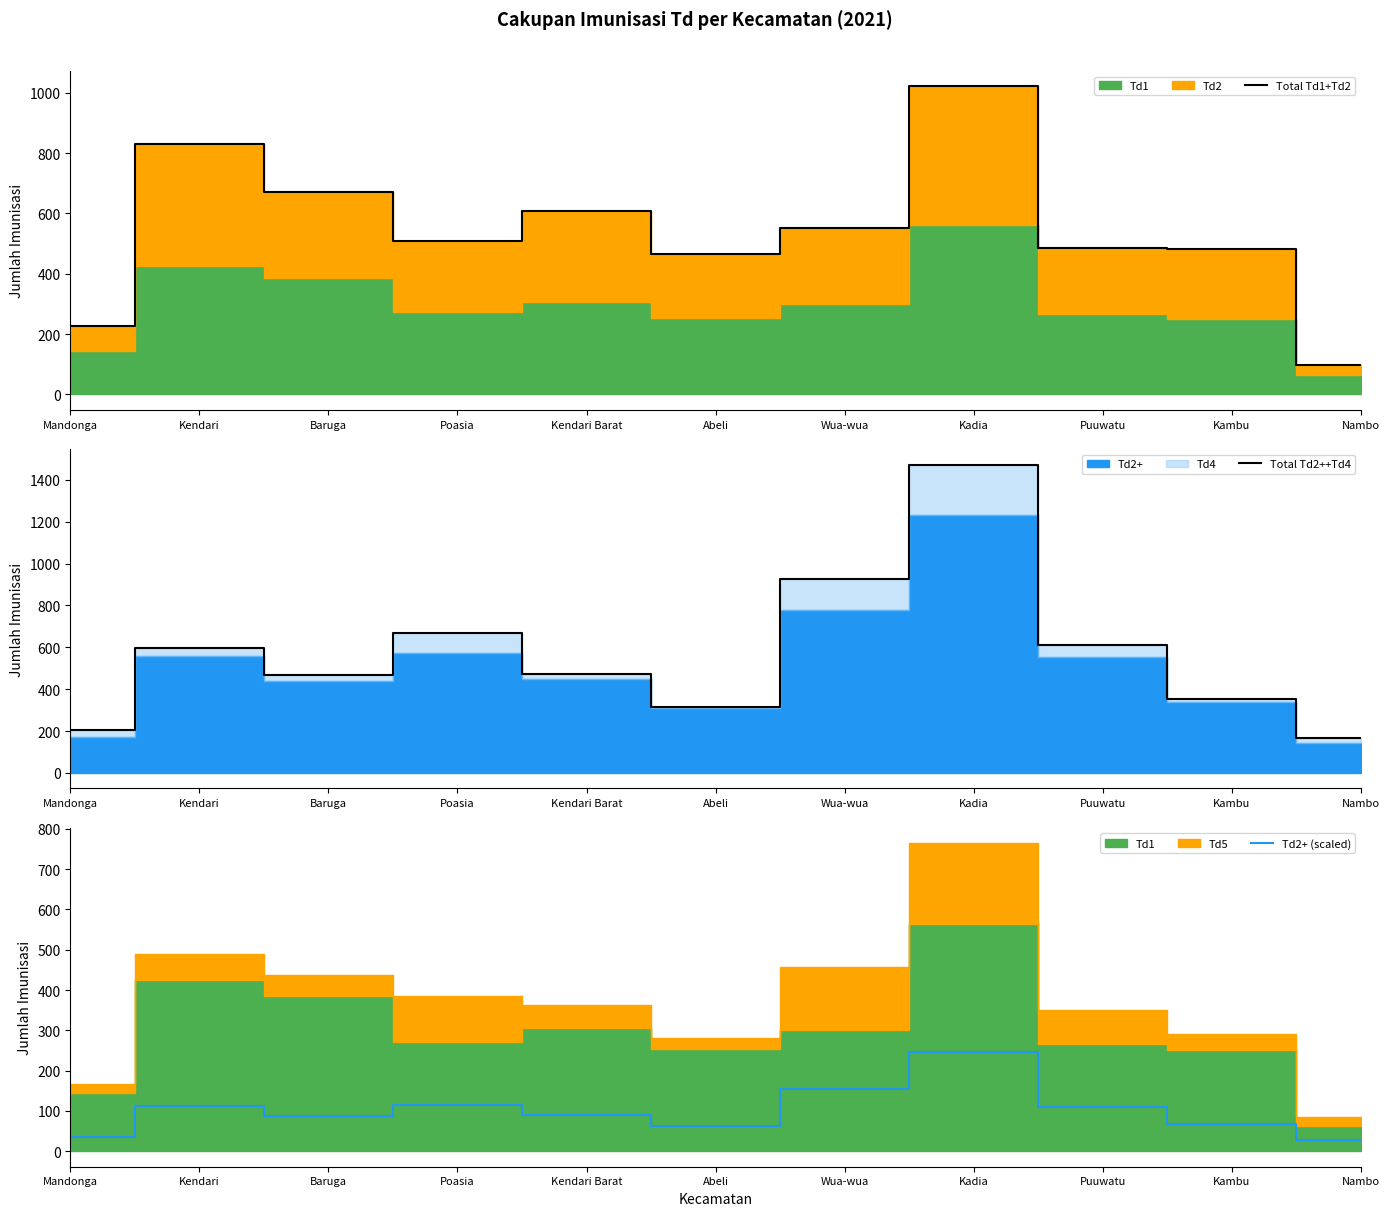

Reading left to right, what are all the values shown in this chart?

Total Td1+Td2: Mandonga=228.0	Kendari=829.0	Baruga=671.0	Poasia=507.0	Kendari Barat=607.0	Abeli=467.0	Wua-wua=553.0	Kadia=1021.0	Puuwatu=487.0	Kambu=482.0	Nambo=98.0
Total Td2++Td4: Mandonga=204.0	Kendari=596.0	Baruga=469.0	Poasia=670.0	Kendari Barat=473.0	Abeli=315.0	Wua-wua=926.0	Kadia=1472.0	Puuwatu=613.0	Kambu=354.0	Nambo=166.0
Td2+ (scaled): Mandonga=34.4	Kendari=111.8	Baruga=88.0	Poasia=114.2	Kendari Barat=89.8	Abeli=61.6	Wua-wua=155.4	Kadia=246.2	Puuwatu=110.6	Kambu=67.8	Nambo=28.2